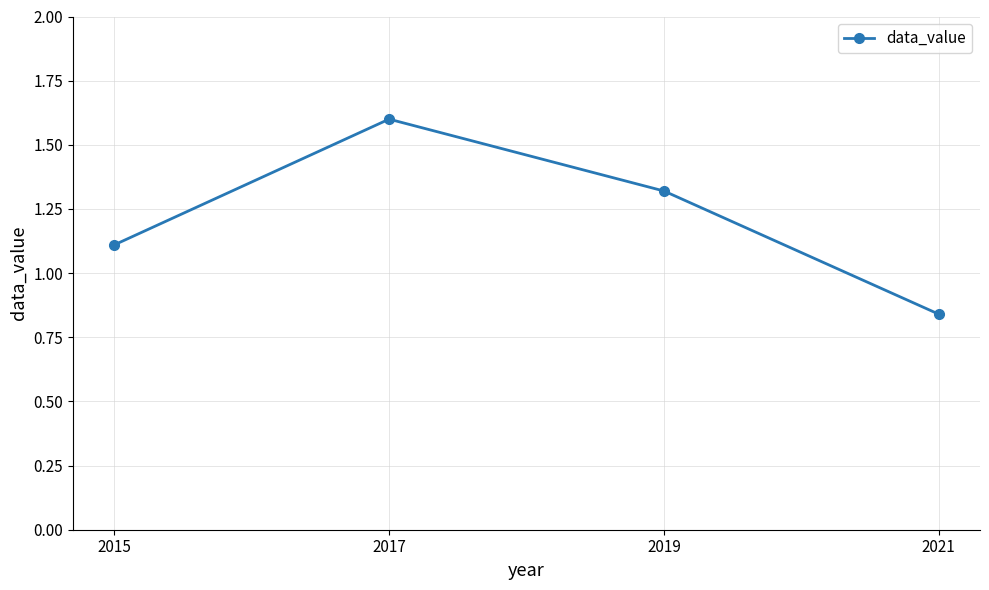

Count the values in the range 1 to 2.

3